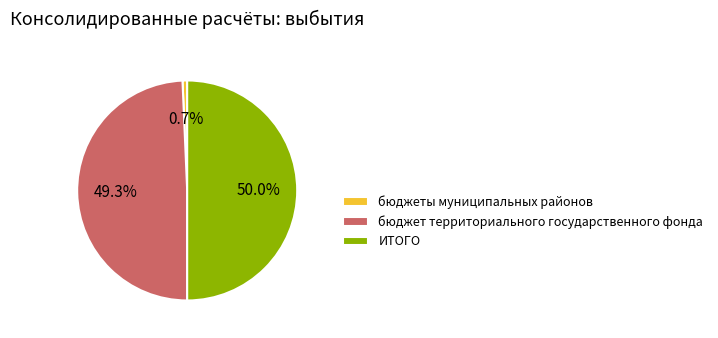

How much of the chart is everything except ИТОГО?

50.0%